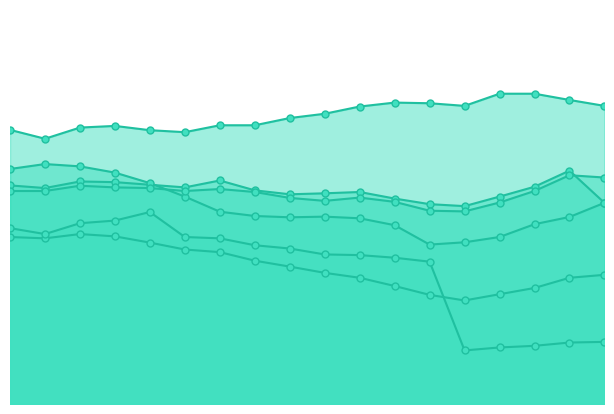

Which series has the widest spread of Y values?

General Electric Co.